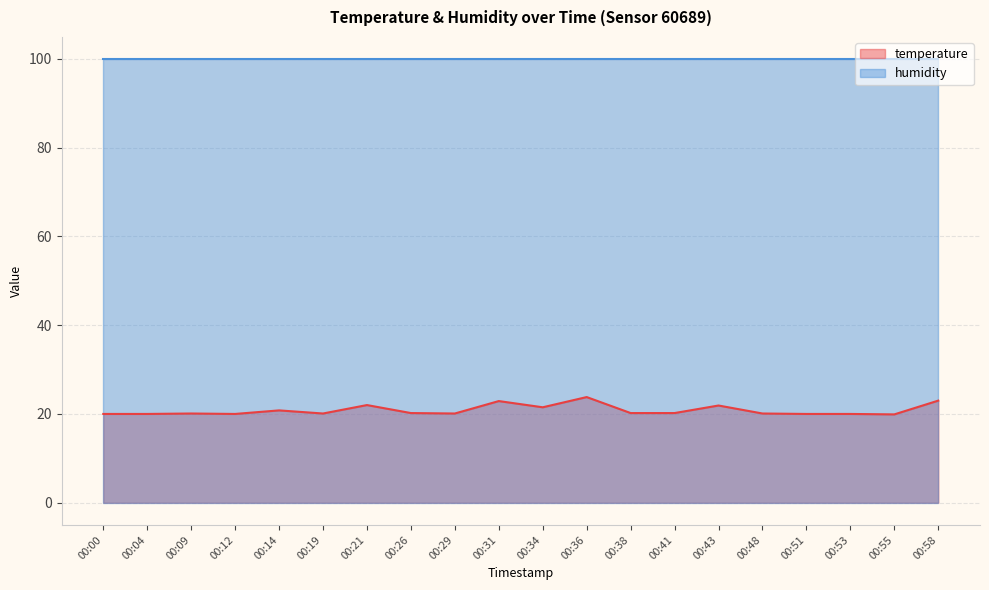

True or false: the data shows 20.2 at 00:41.

True